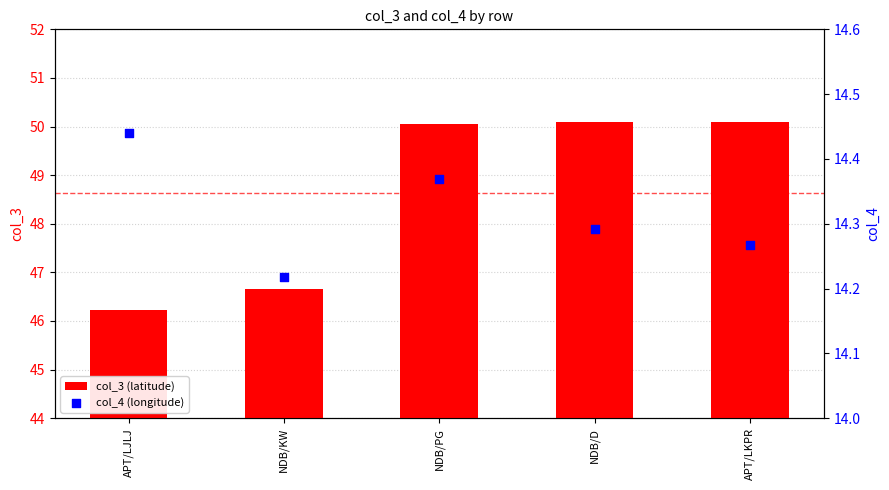

Is the value of col_3 (latitude) at NDB/D greater than the value of col_4 (longitude) at NDB/PG?

Yes